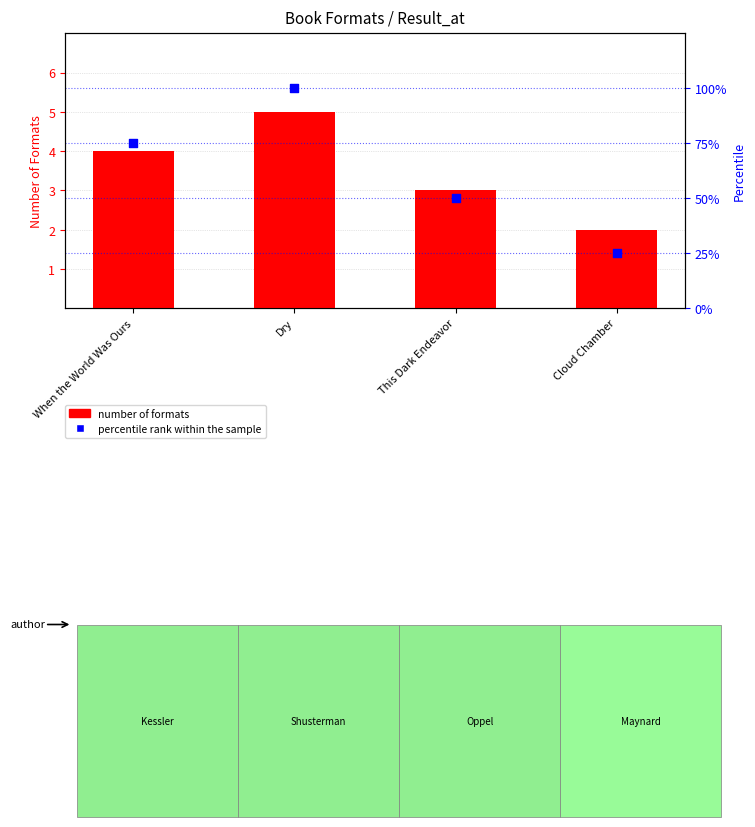

Which series has the largest total across all categories?

percentile rank within the sample